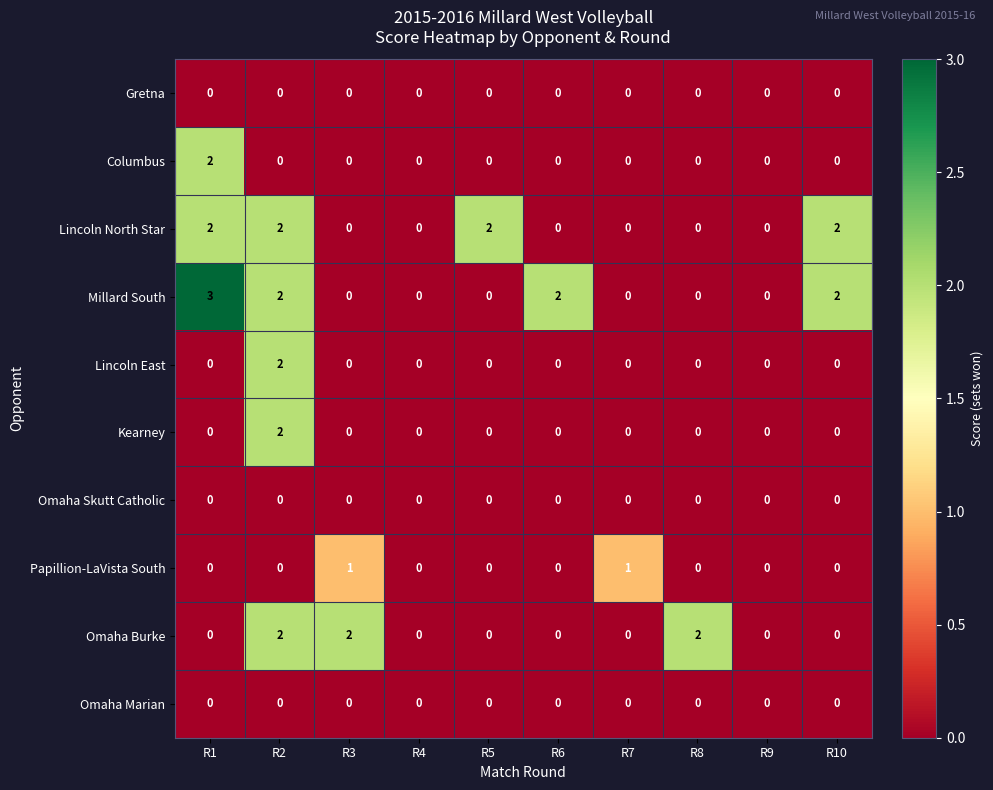

What is the difference between the maximum and minimum values in the Millard South series?

3